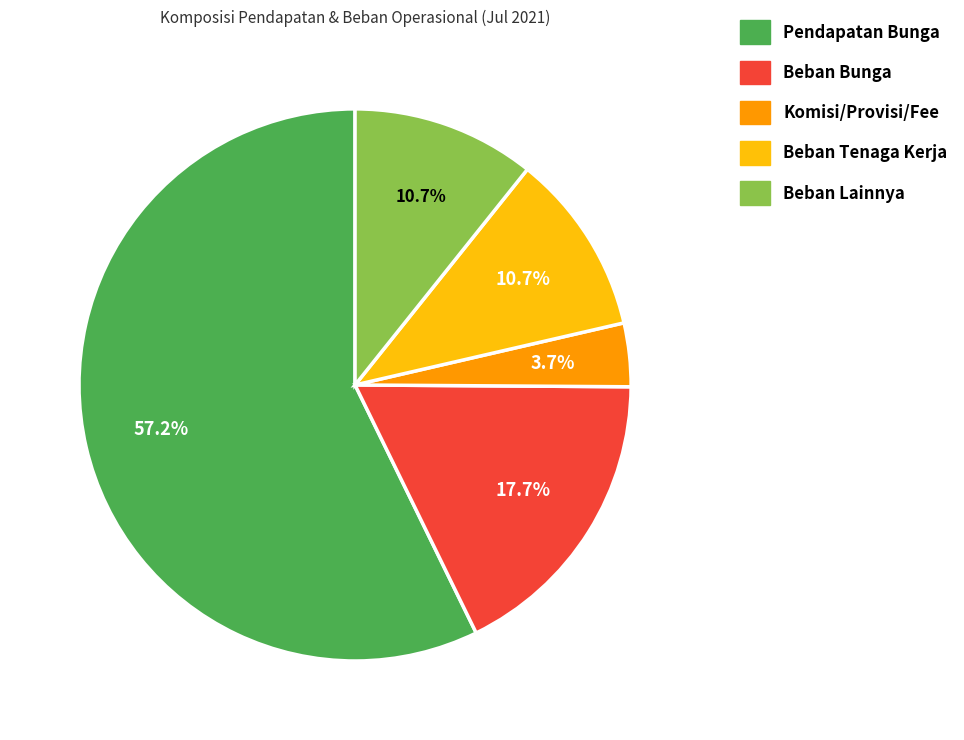

To the nearest percent, what is the average slice percentage?

20%